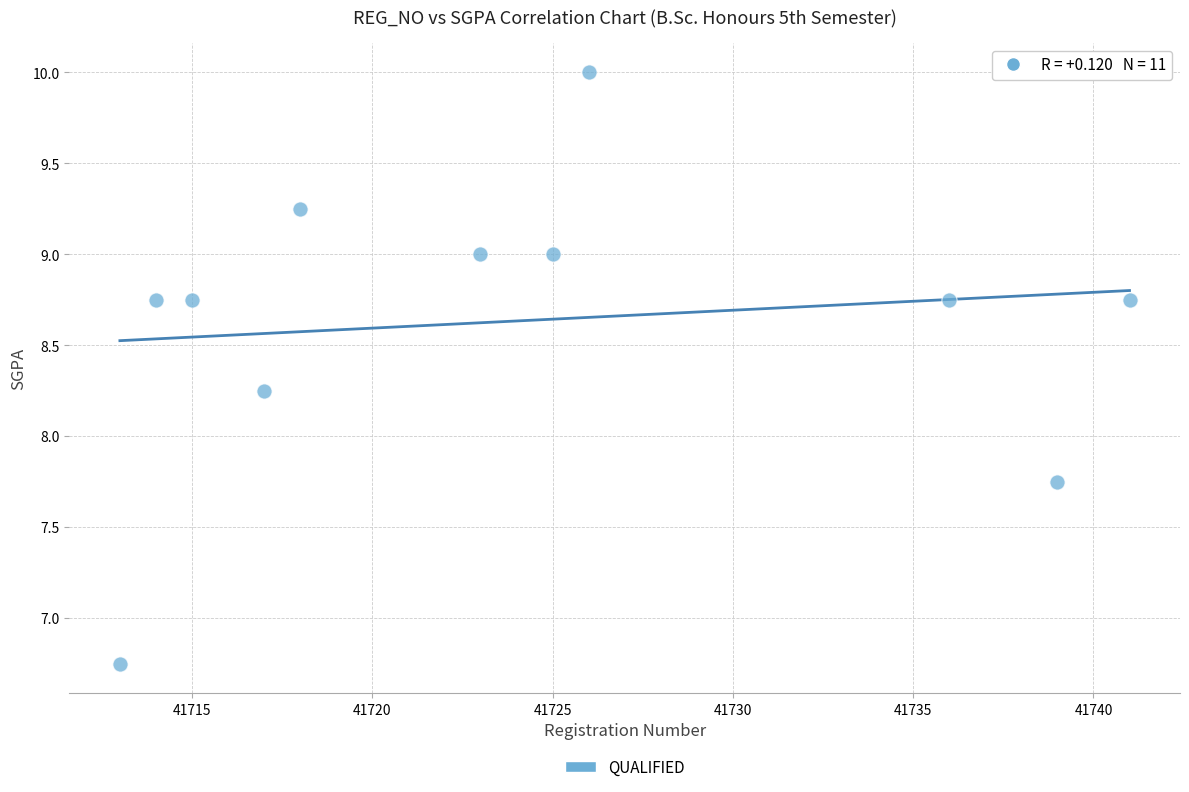

What is the average Y value?

8.6